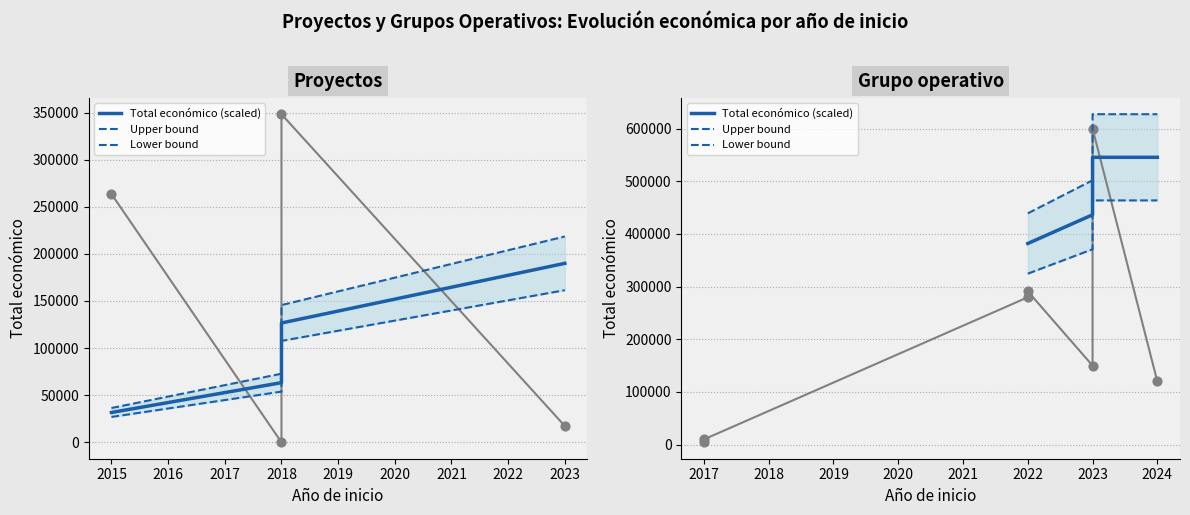

Which series contains the lowest Y value?

Lower bound